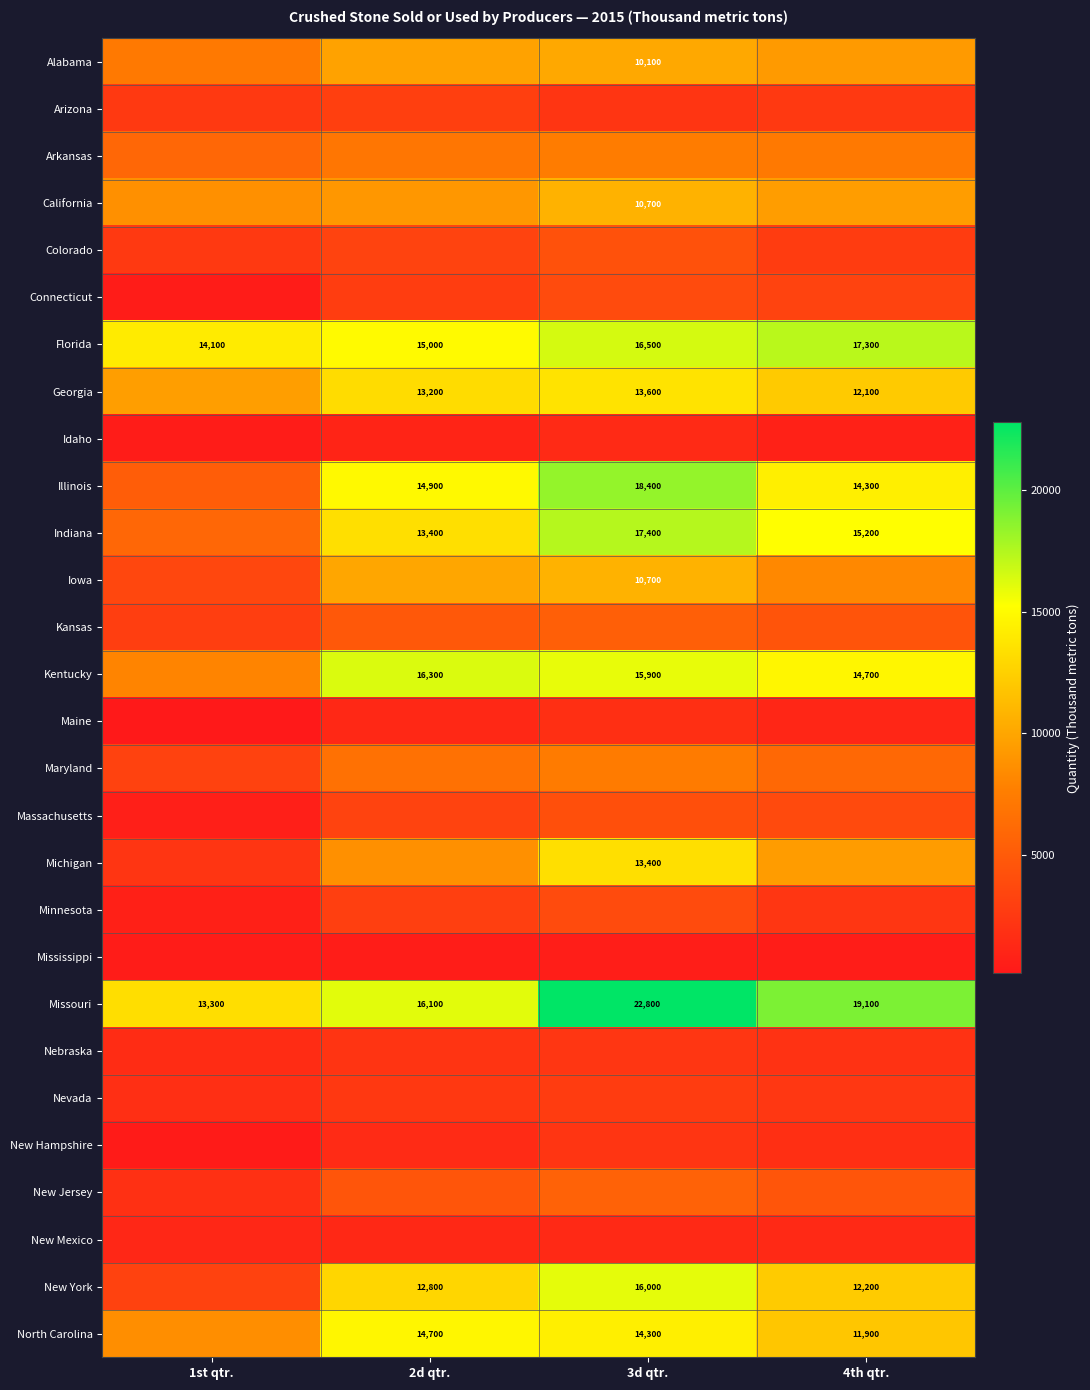

True or false: New Hampshire has a value of 2898.2 at 4th qtr..

False